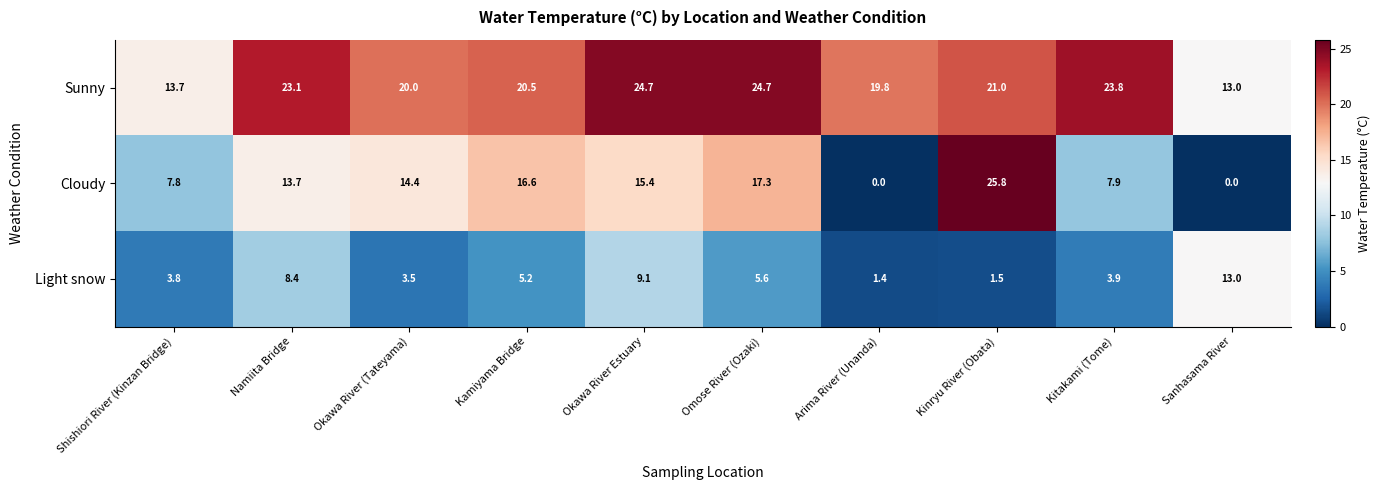

How many distinct data groups are displayed?

3